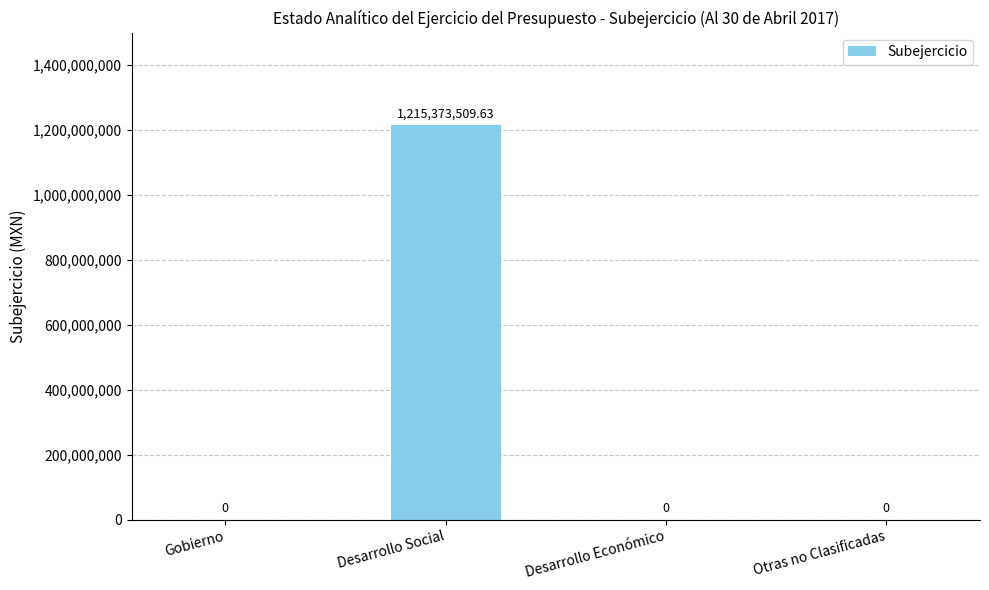

Between Otras no Clasificadas and Desarrollo Social, which is larger?

Desarrollo Social